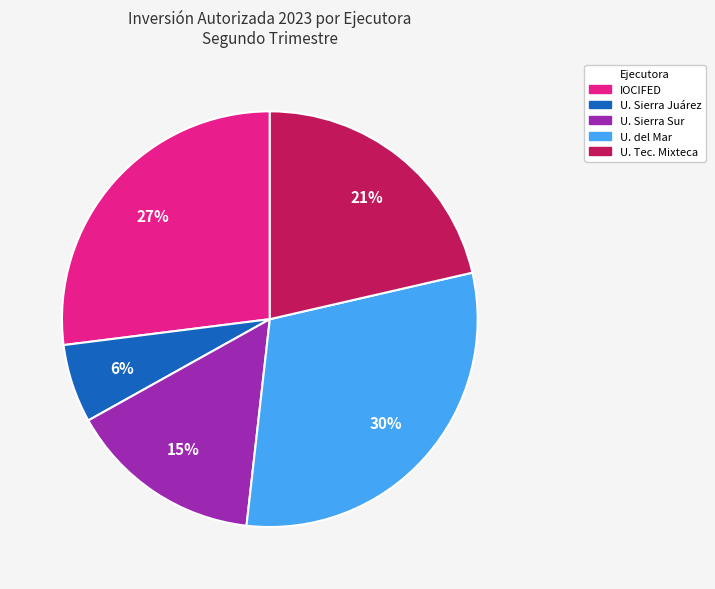

To the nearest percent, what is the average slice percentage?

20%